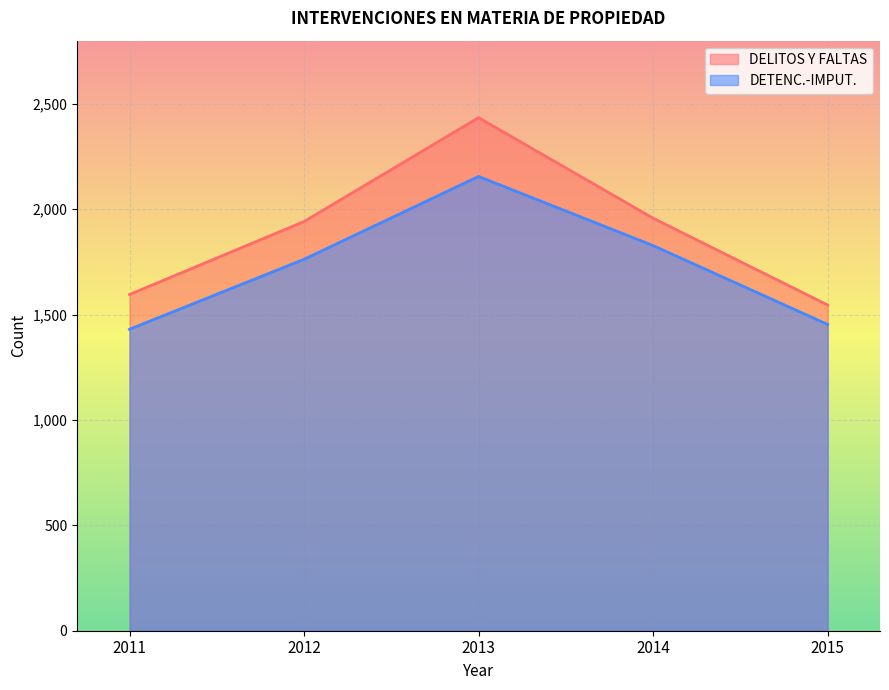

At which label does DETENC.-IMPUT. reach its peak?

2013